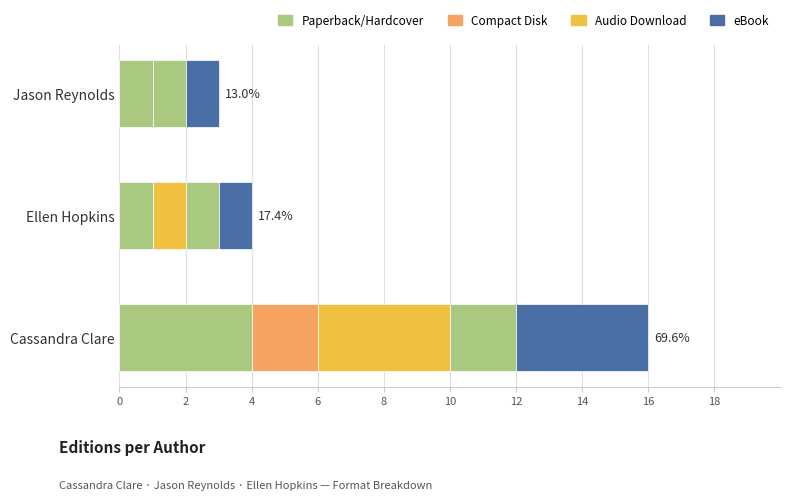

Count the number of categories in the chart.

3